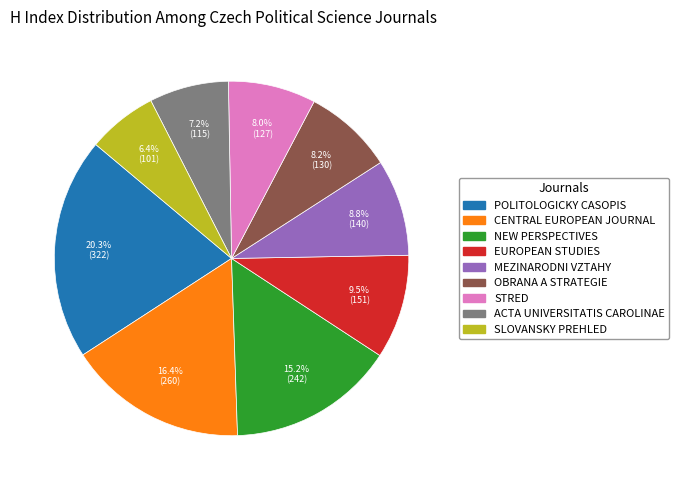

How many slices are in this pie chart?

9